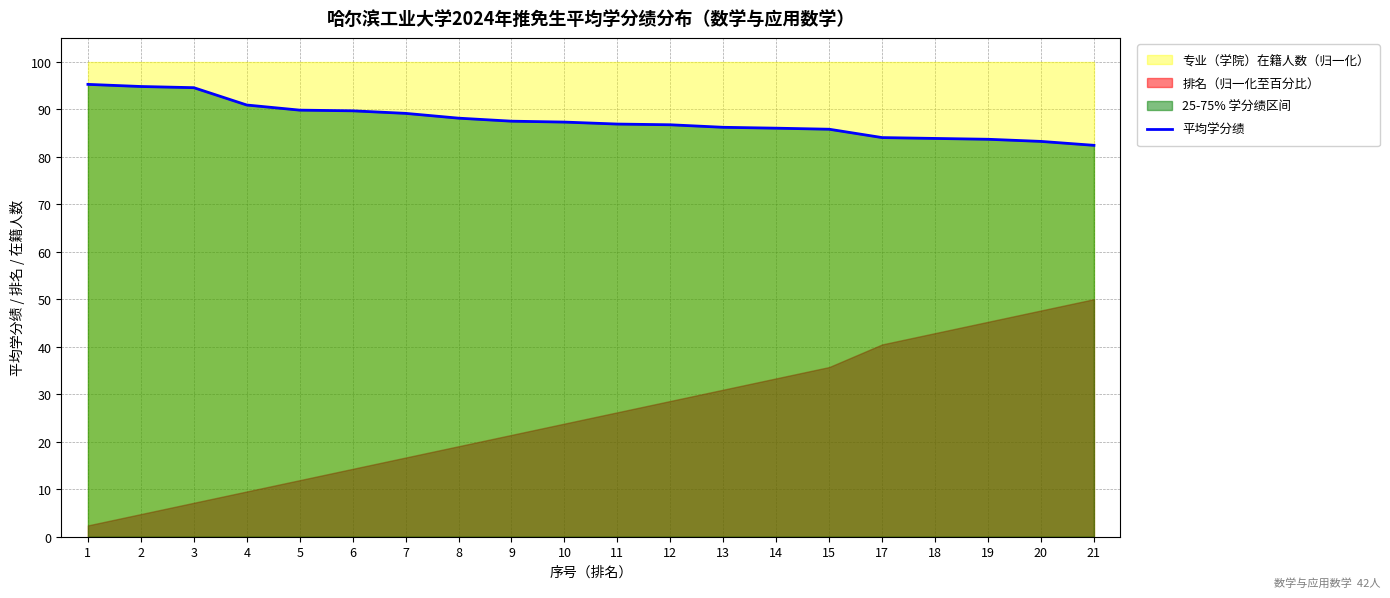

List the labels in order of value, largest first.

1, 2, 3, 4, 5, 6, 7, 8, 9, 10, 11, 12, 13, 14, 15, 17, 18, 19, 20, 21